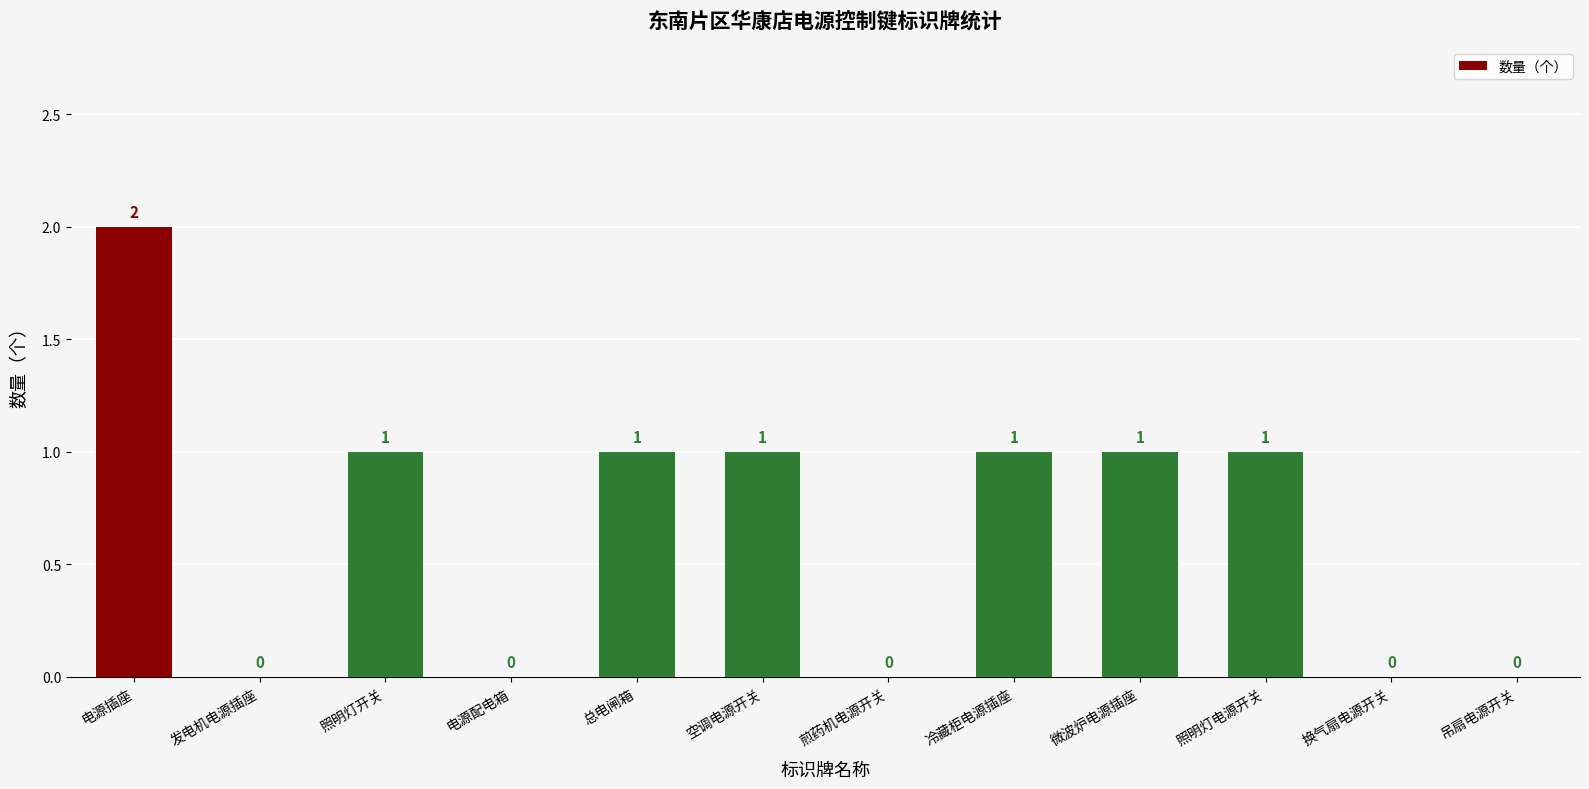

Does the chart contain stacked bars?

No